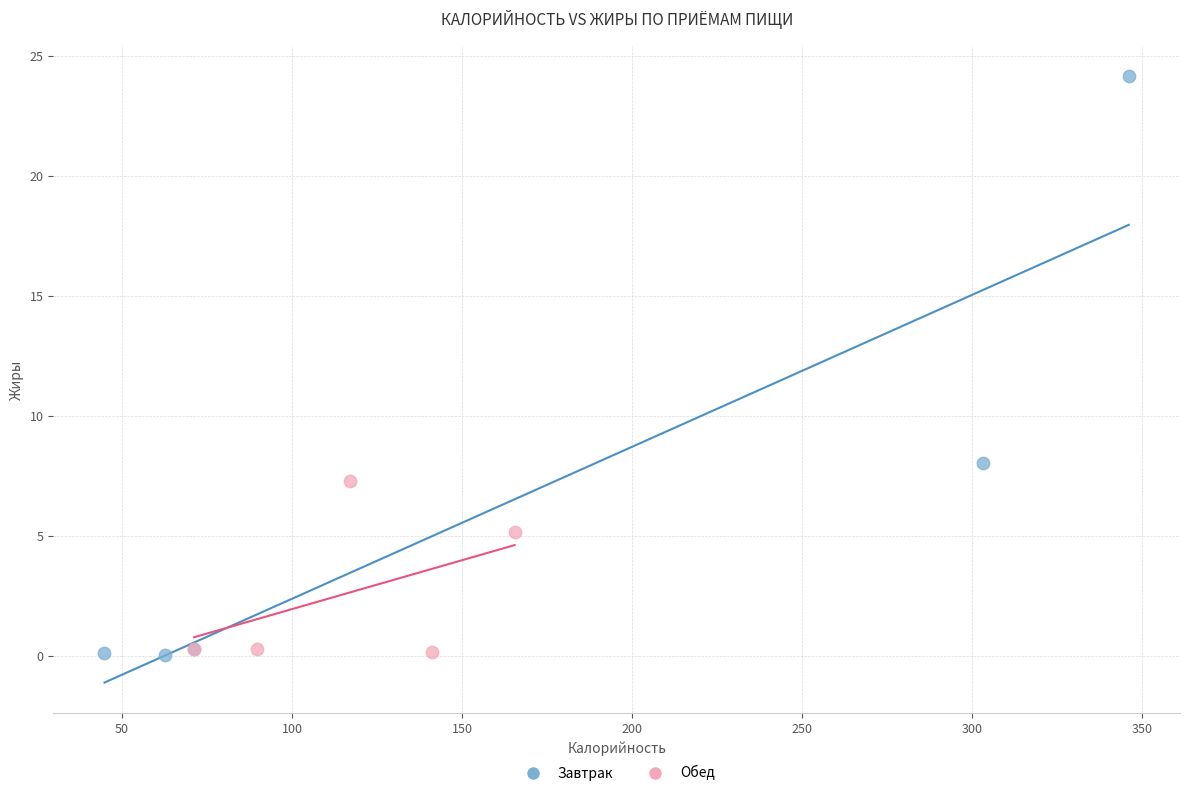

What are all the series names shown in the legend?

Завтрак, Обед